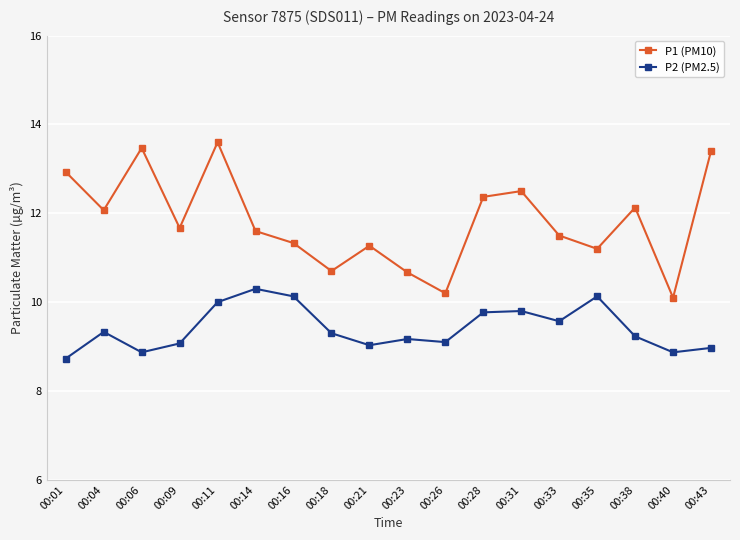

How many values in the P1 (PM10) series exceed 11?

14